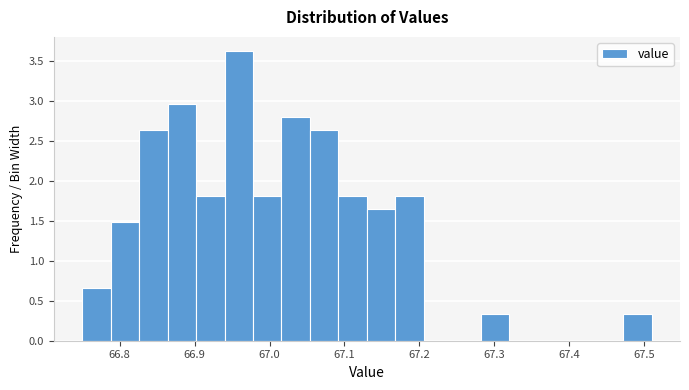

Around what value on the x-axis is the tallest bar? Give the approximate position of its centre, as read against the axis.

66.96